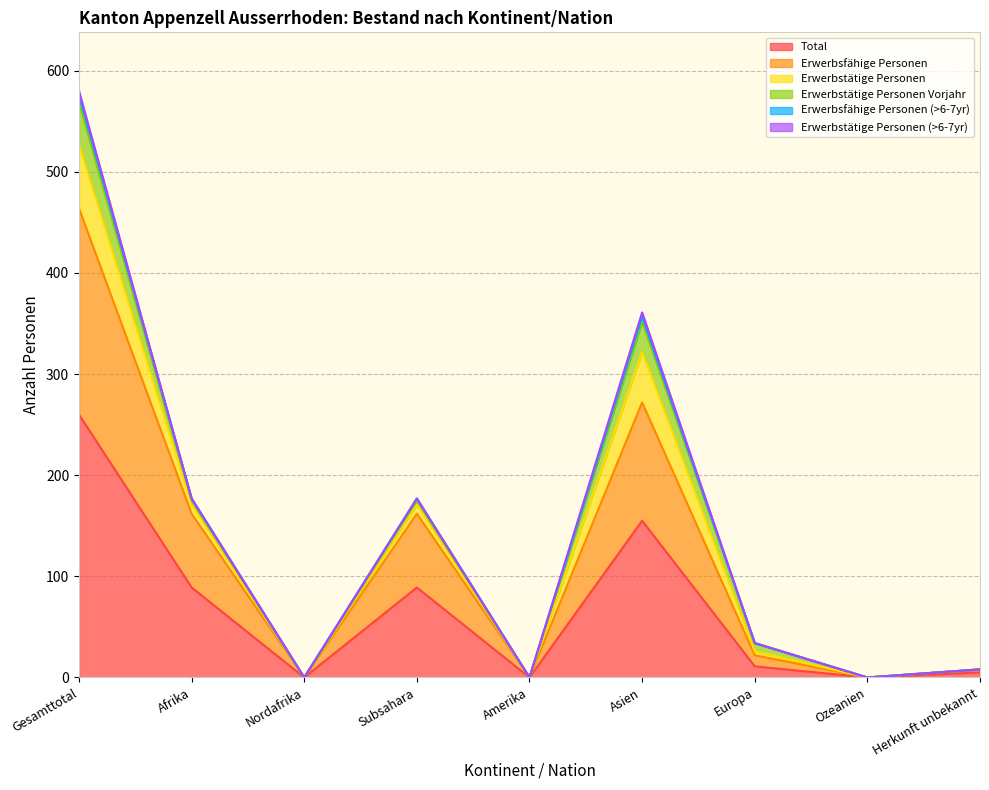

Which category has the highest value in the Total series?

Gesamttotal